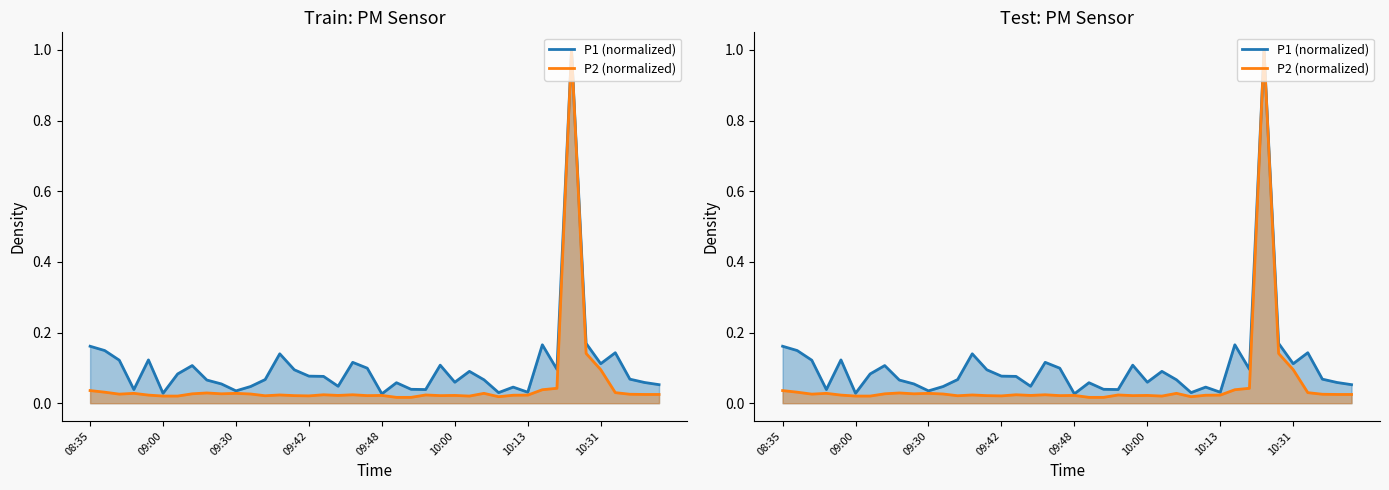

The P2 (normalized) series shows 0.0 at 37. True or false?

False